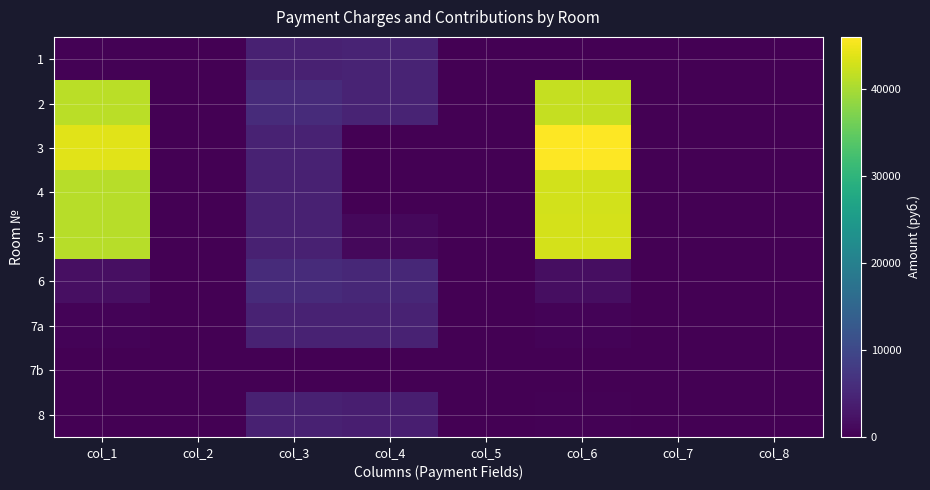

At which category is the sum across all series the highest?

col_6